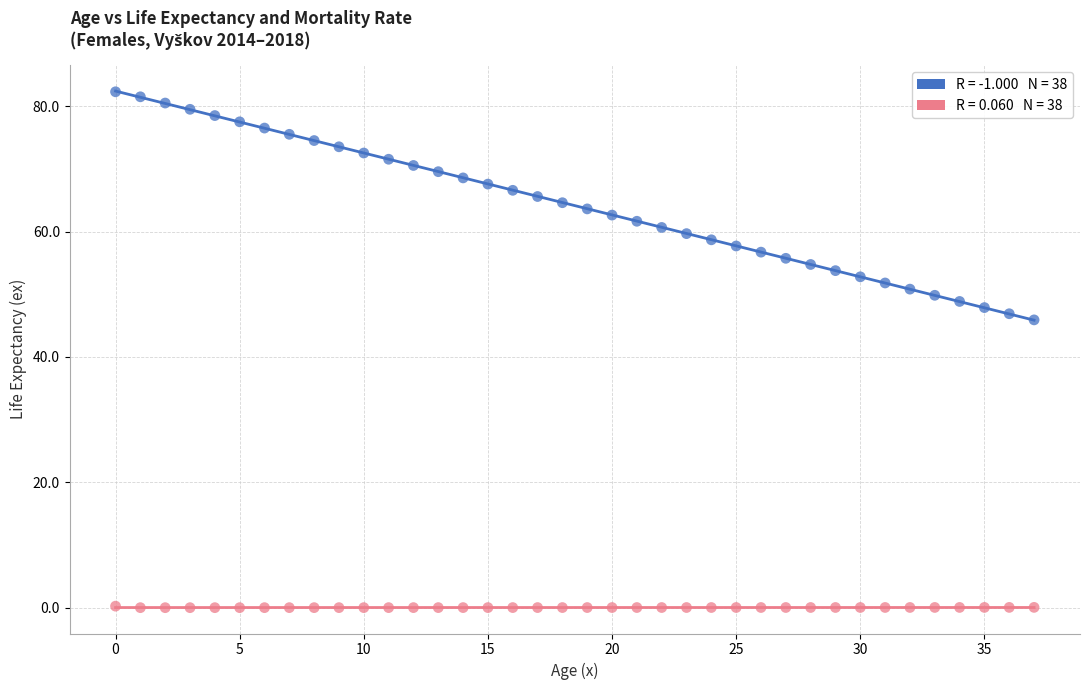

Across all data points, what is the range of Y values (max minus min)?

82.3